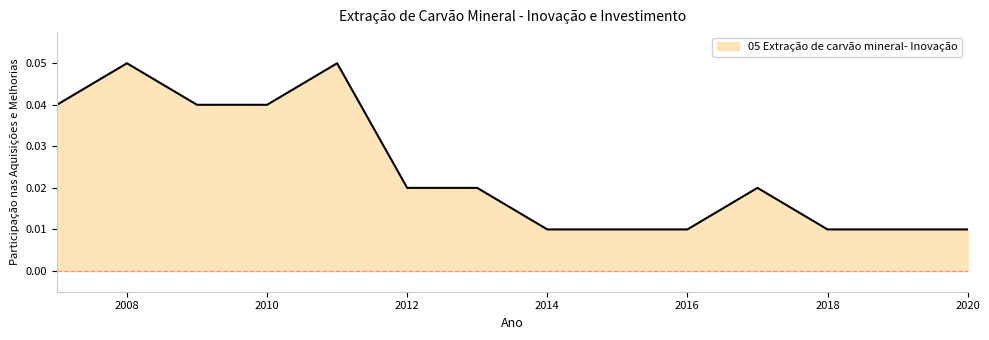

Rank the categories by value from lowest to highest.

2014, 2015, 2016, 2018, 2019, 2020, 2012, 2013, 2017, 2007, 2009, 2010, 2008, 2011